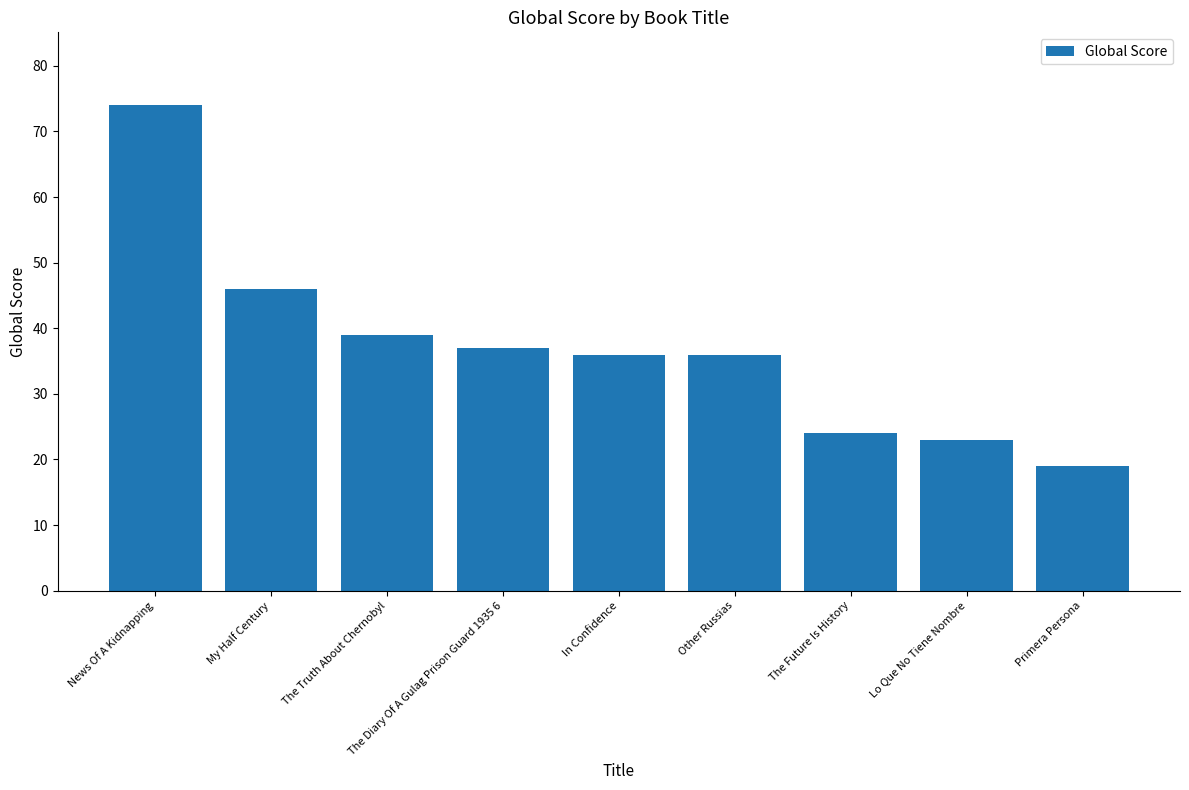

What is the label of the 3rd bar from the left?

The Truth About Chernobyl